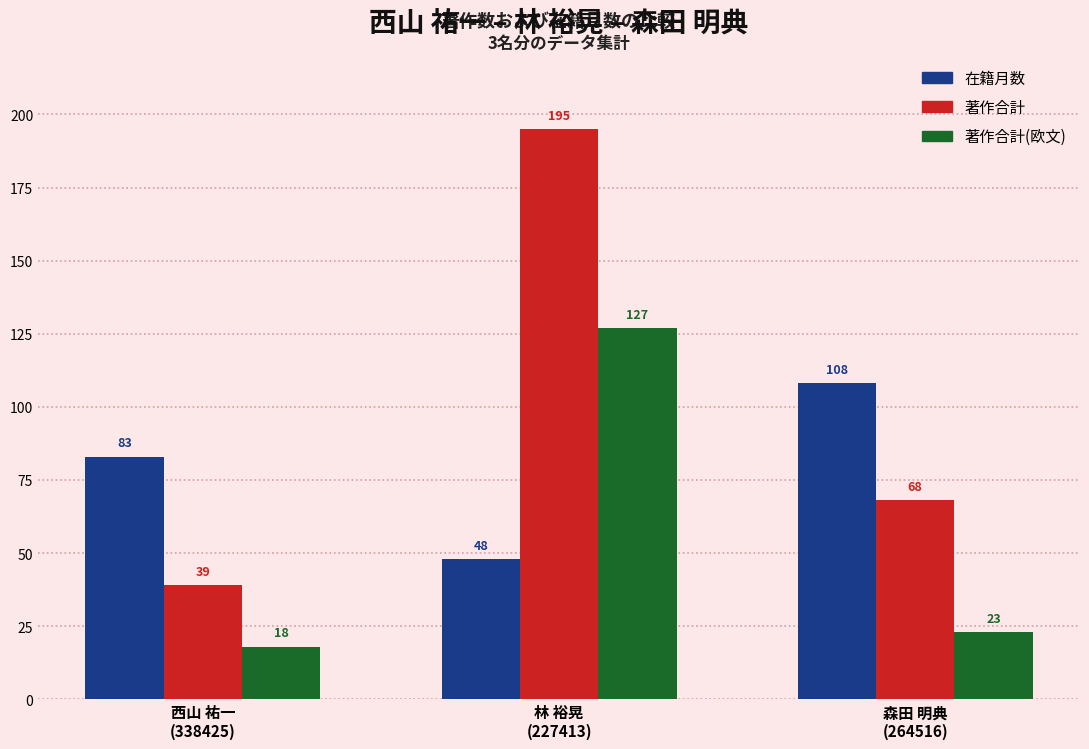

Which label corresponds to the largest value in the chart?

林 裕晃
(227413)